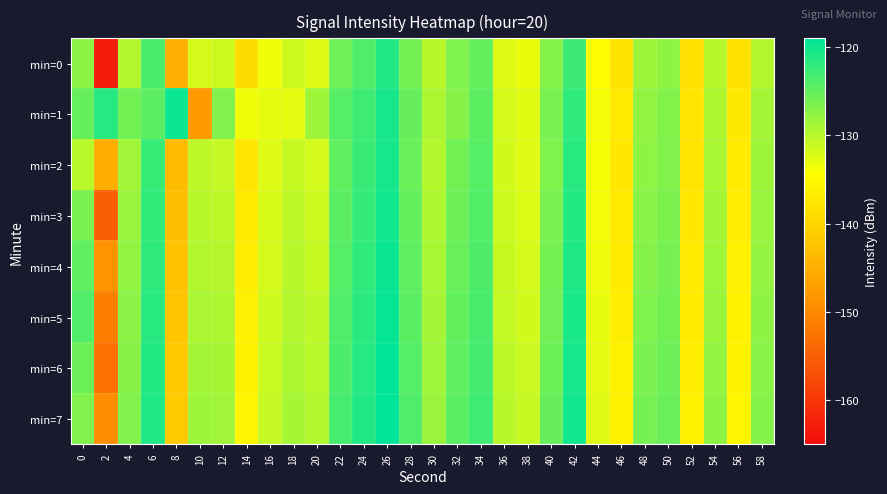

How many series are shown in this chart?

8